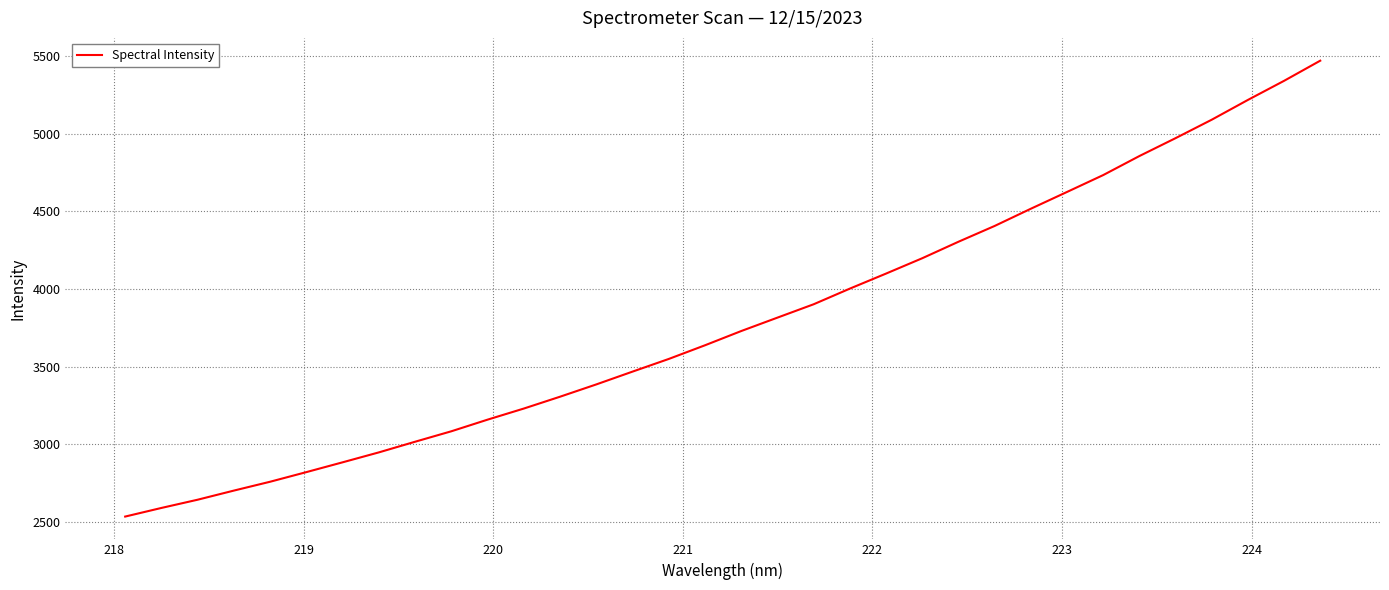

What is the smallest value displayed?

2536.4